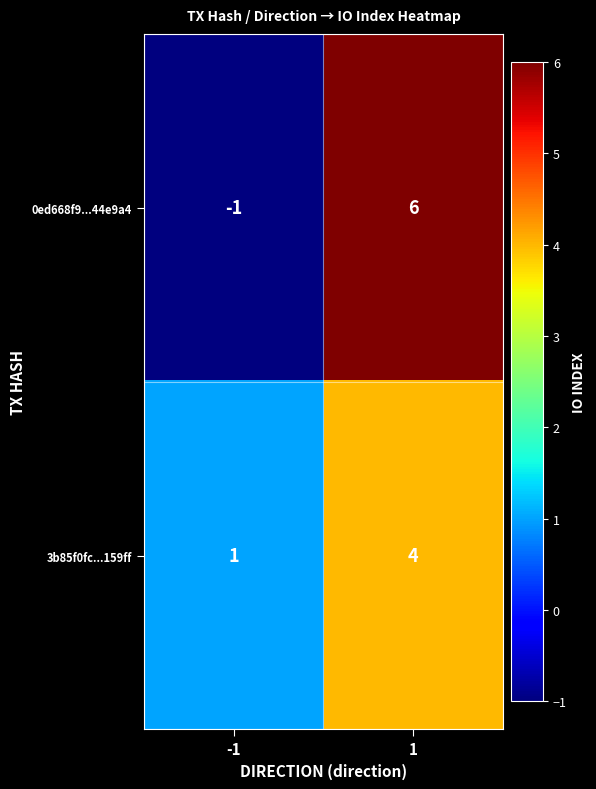

What is the maximum value shown in the chart?

6